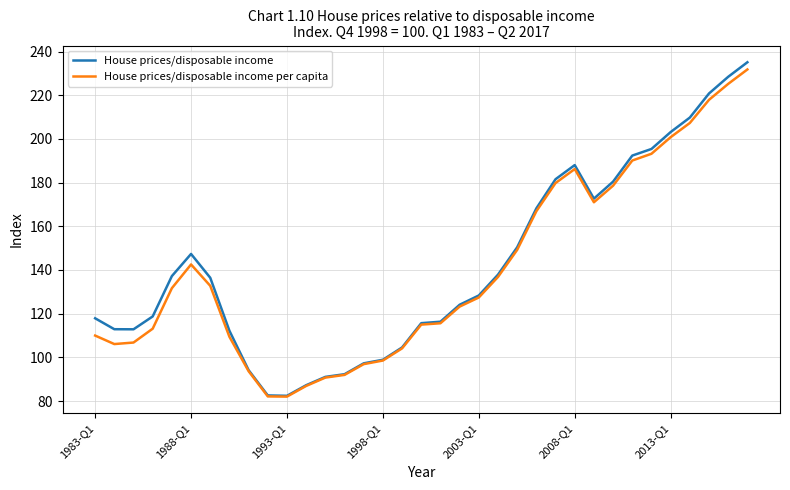

What are all the series names shown in the legend?

House prices/disposable income, House prices/disposable income per capita